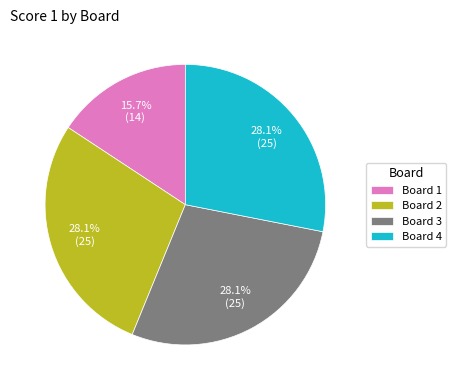

What percentage is the Board 1 slice, to the nearest percent?

16%